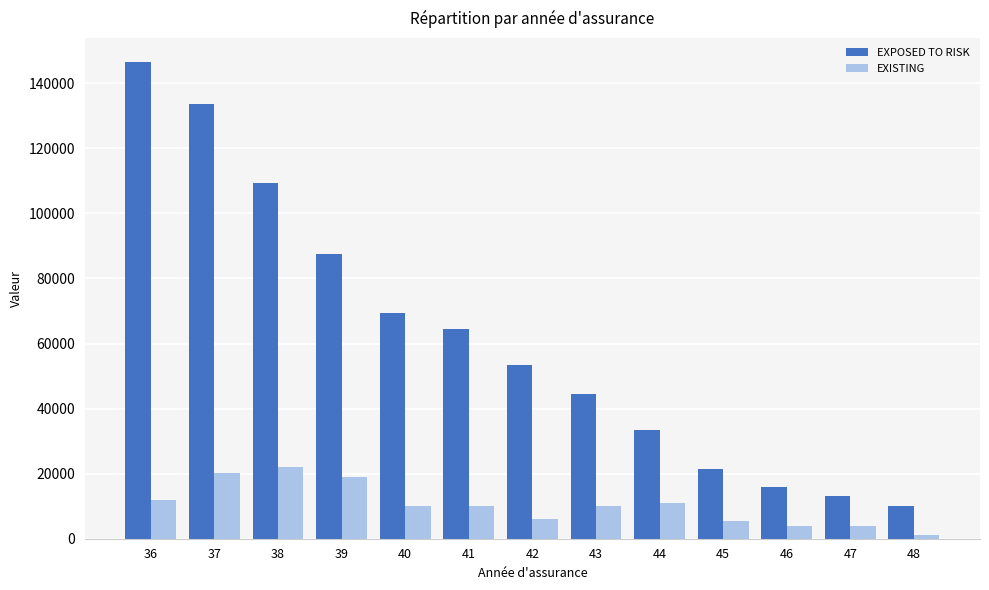

How many groups of bars are there?

13